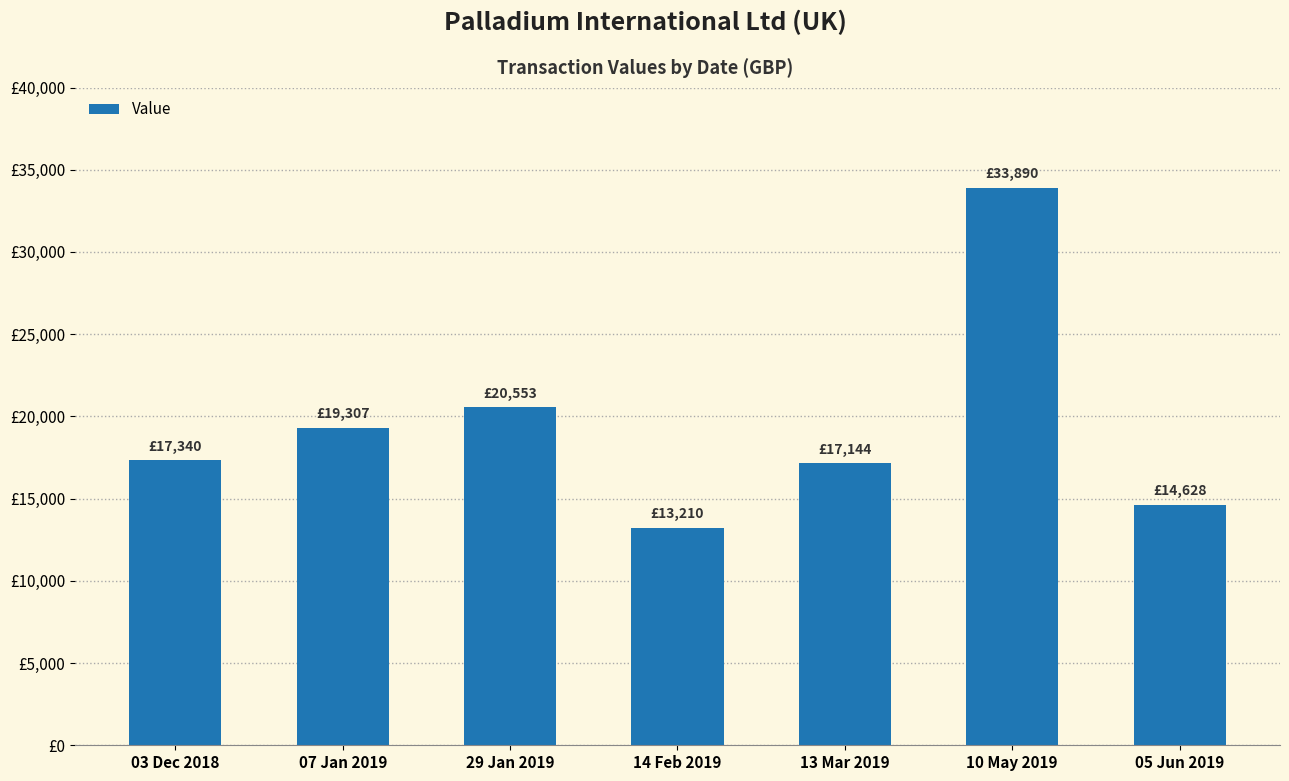

Rank the categories by value from lowest to highest.

14 Feb 2019, 05 Jun 2019, 13 Mar 2019, 03 Dec 2018, 07 Jan 2019, 29 Jan 2019, 10 May 2019